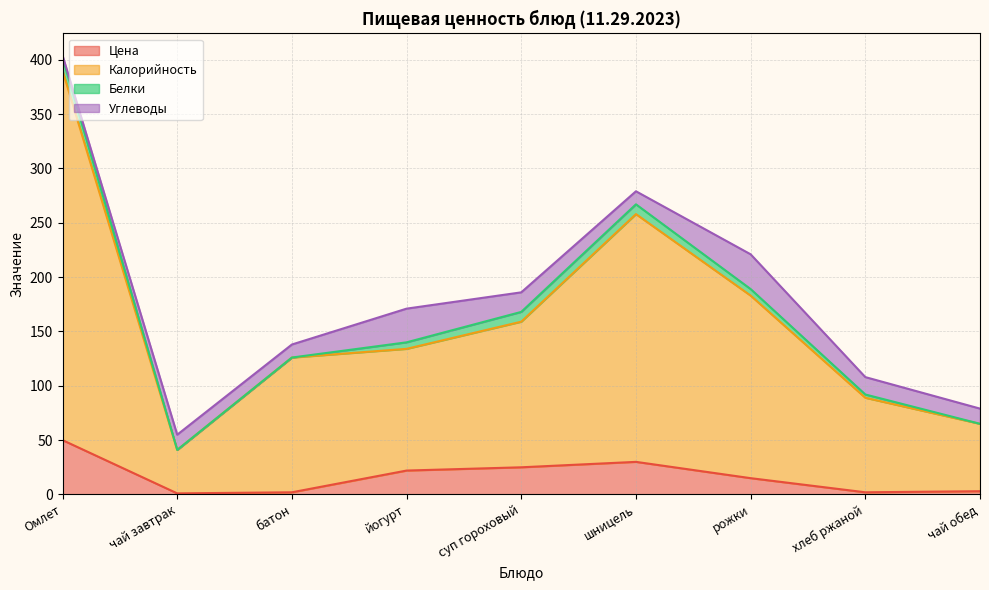

True or false: Калорийность has a value of 126 at батон.

True